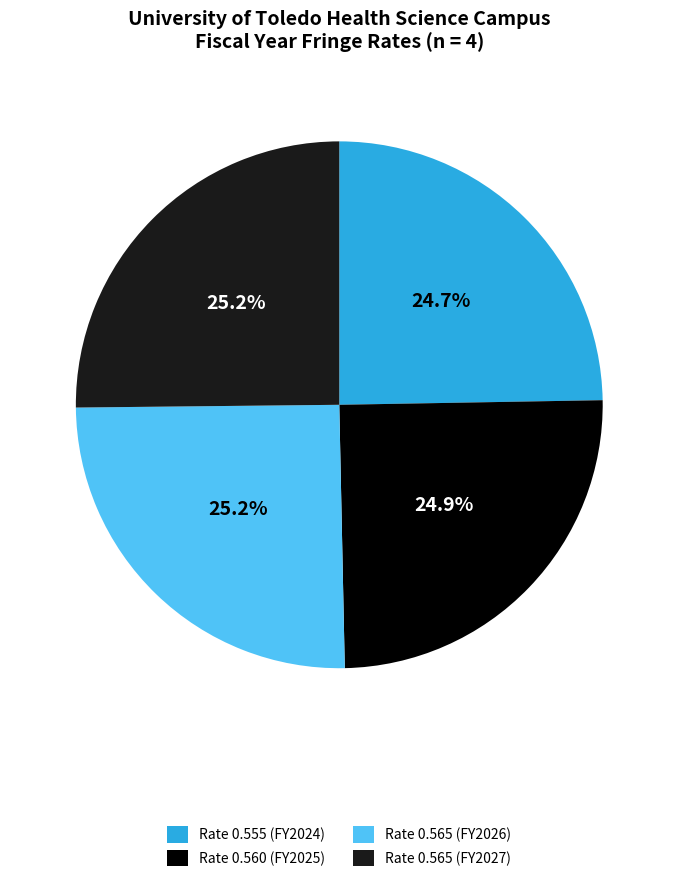

Approximately how many times larger is the value at Rate 0.555 (FY2024) compared to Rate 0.565 (FY2026)?

1.0